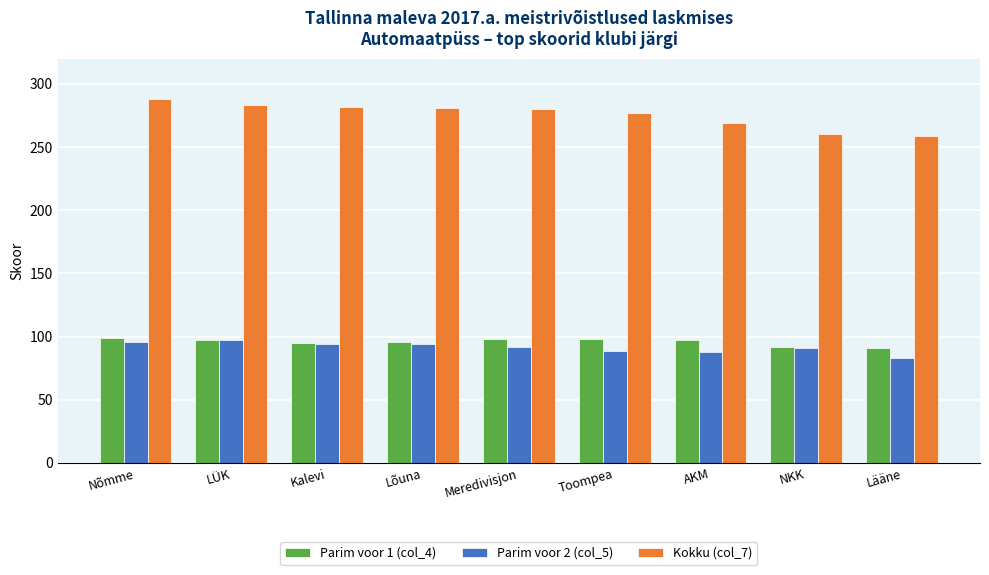

At which category does the chart reach its peak across all series?

Nõmme